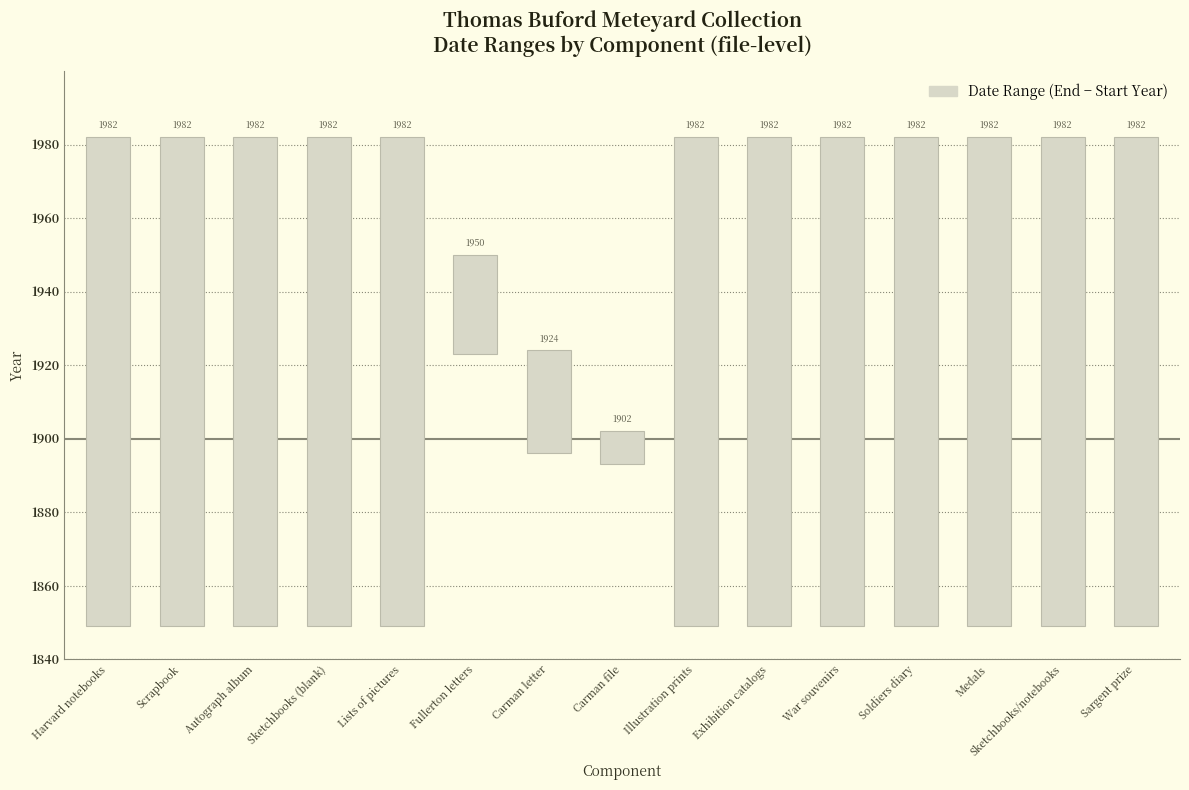

What is the smallest value displayed?

9